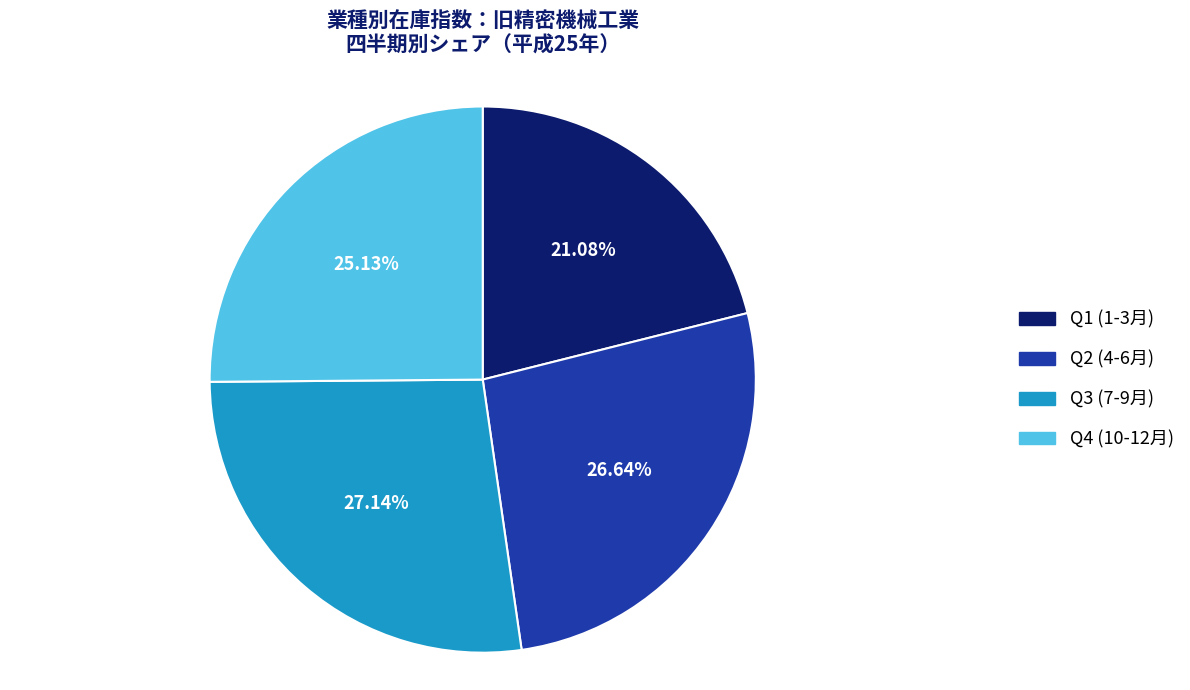

Does Q3 (7-9月) account for over 50% of the chart?

No